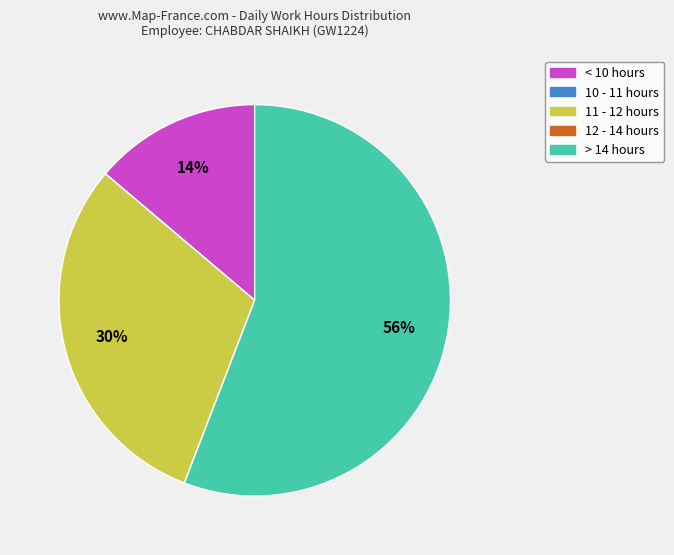

Is there any slice that represents more than half of the pie?

Yes